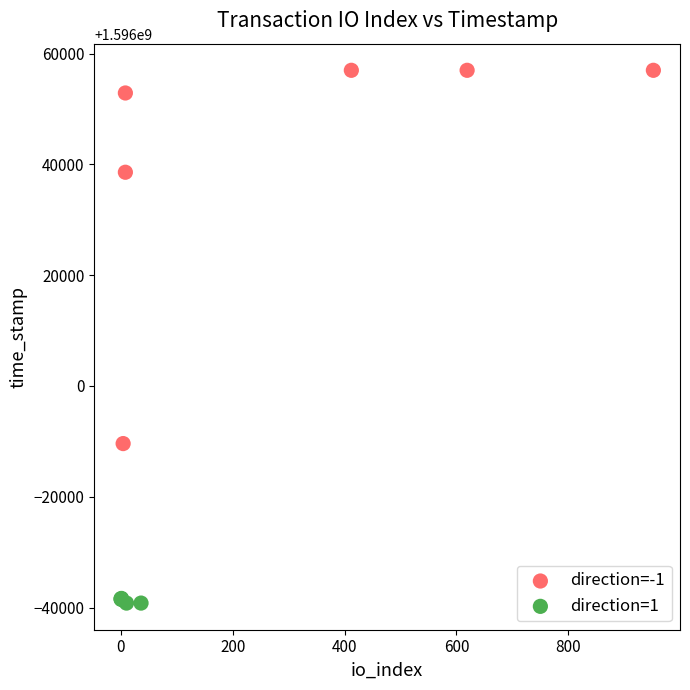

Which series contains the lowest Y value?

direction=1